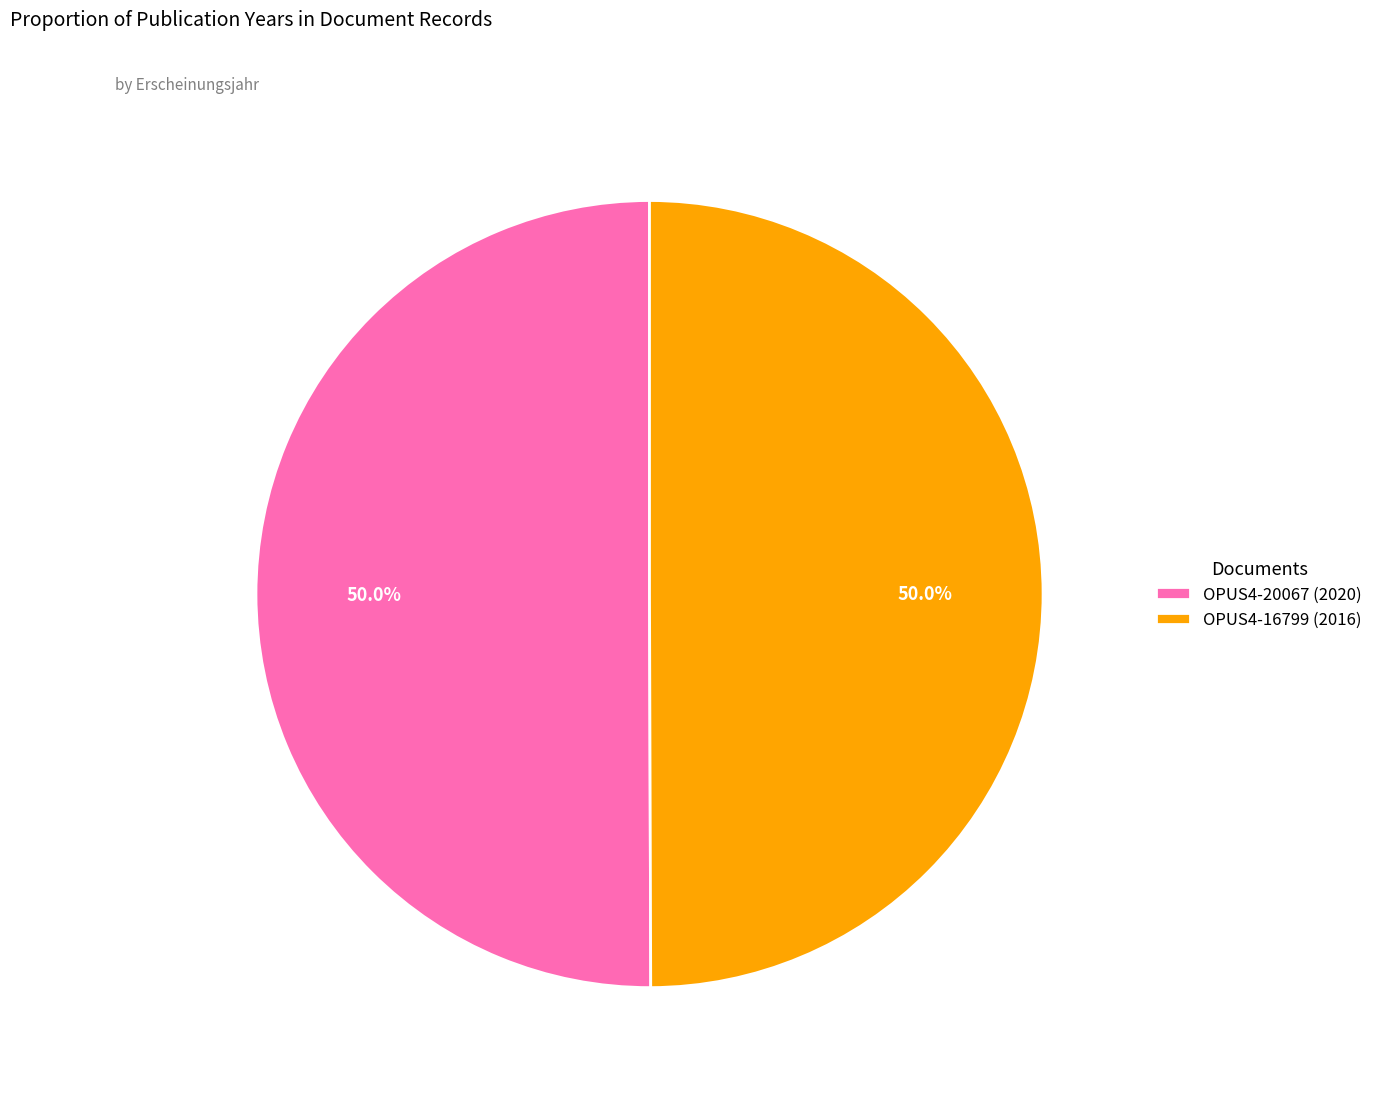

Count the number of slices in the pie.

2